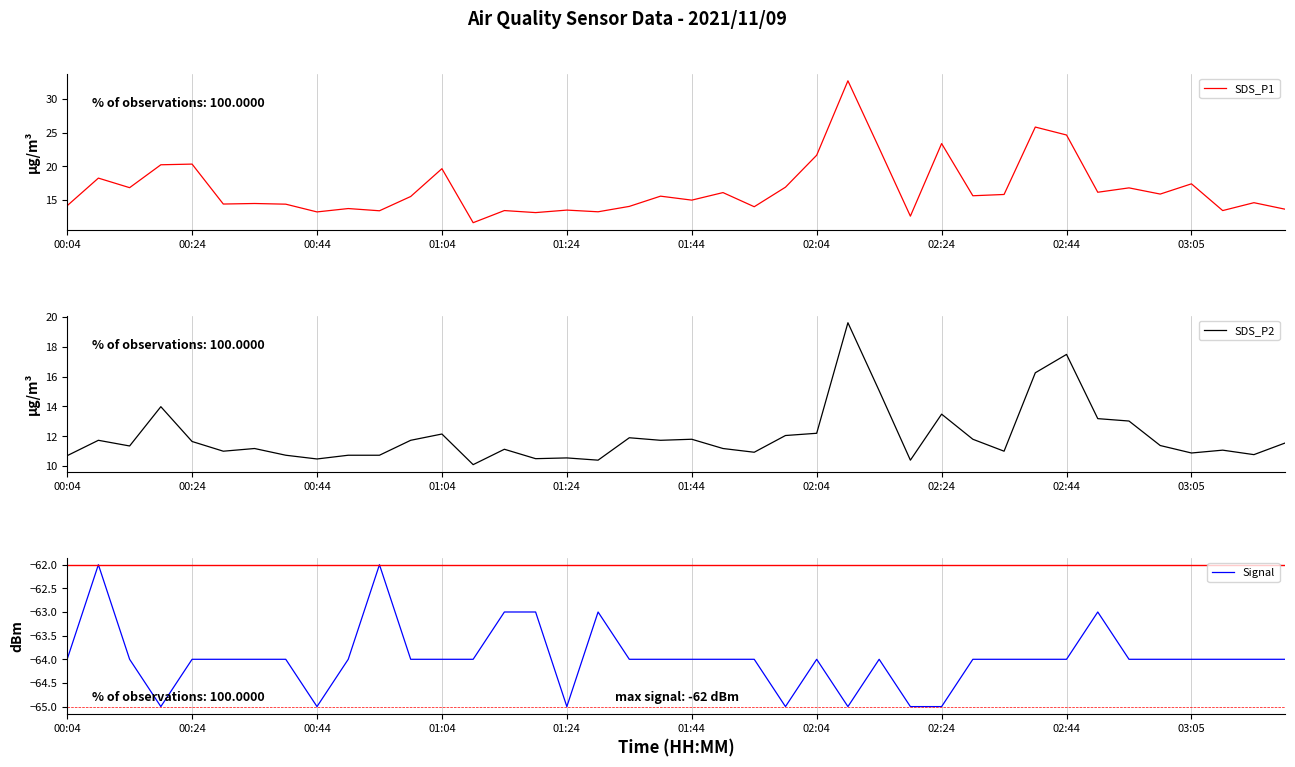

Which series has the widest spread of values?

SDS_P1